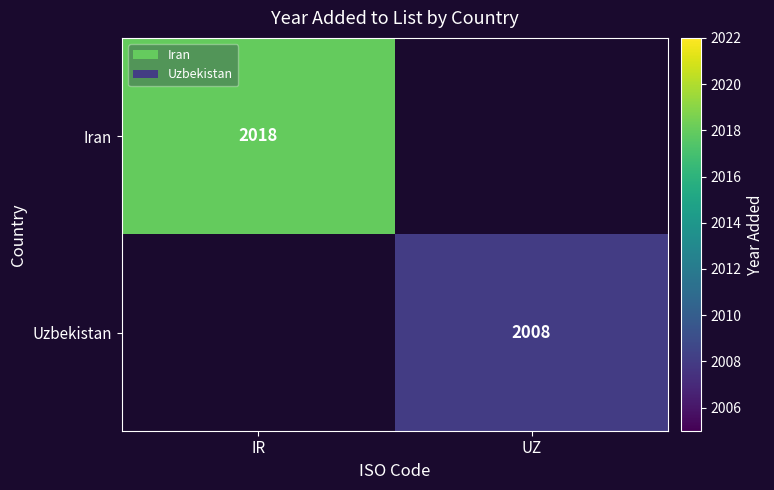

How many data points does each series have?

2